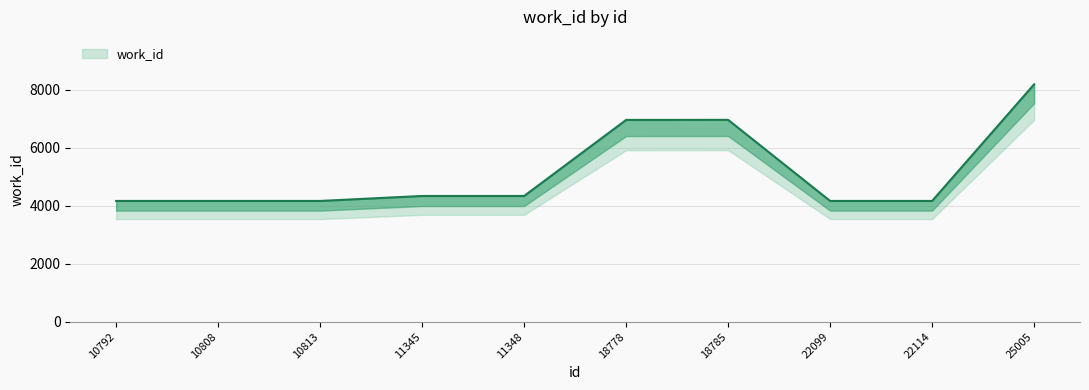

Which category has the lowest value across all series?

10792